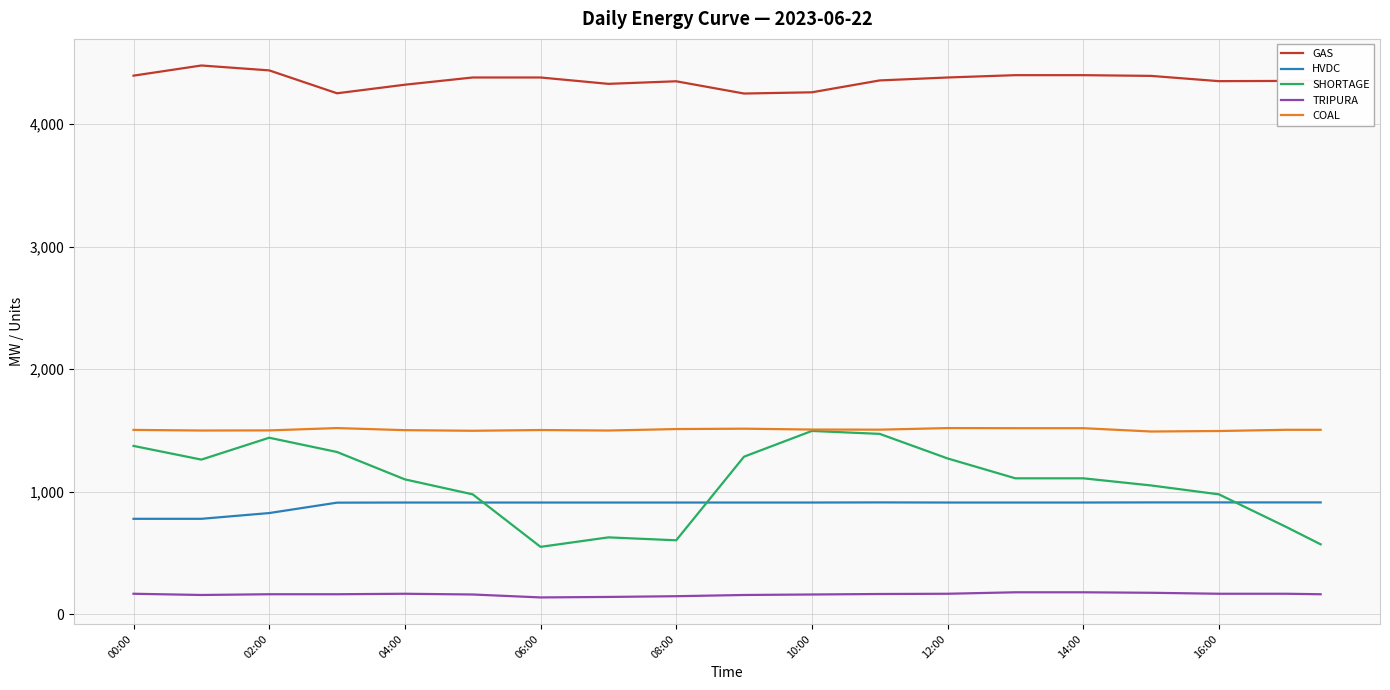

Which series has the largest total across all categories?

GAS